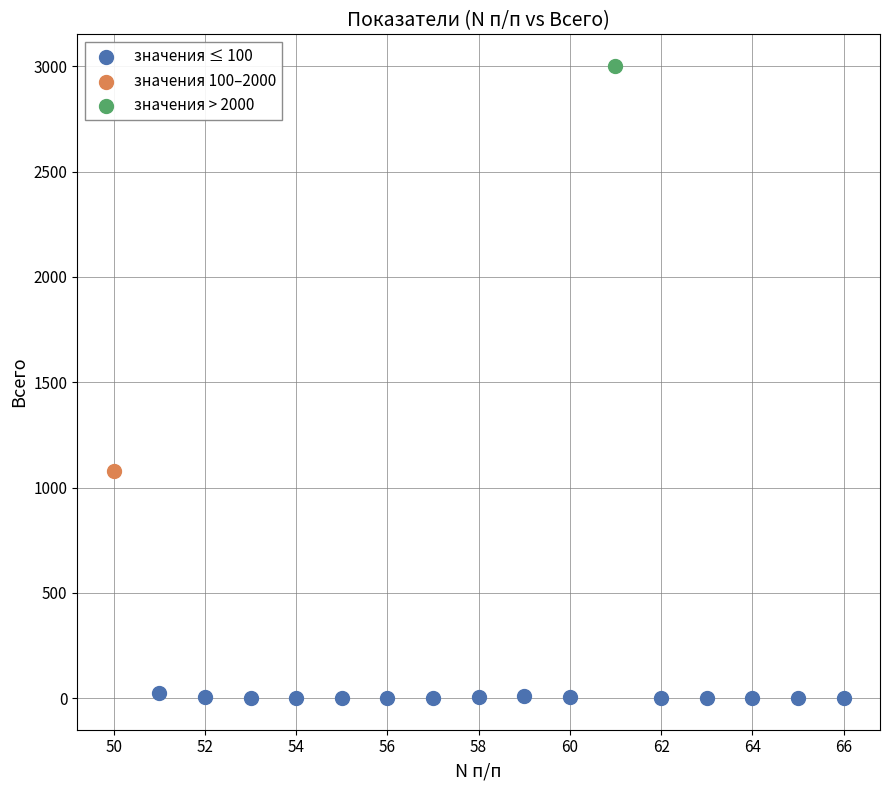

What are all the series names shown in the legend?

значения ≤ 100, значения 100–2000, значения > 2000